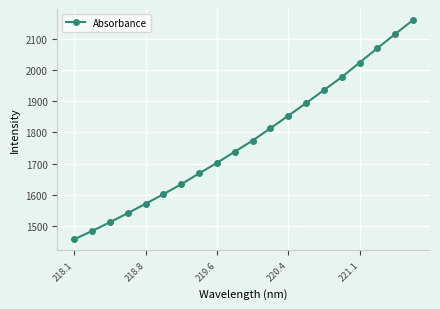

What is the minimum value shown in the chart?

1456.2